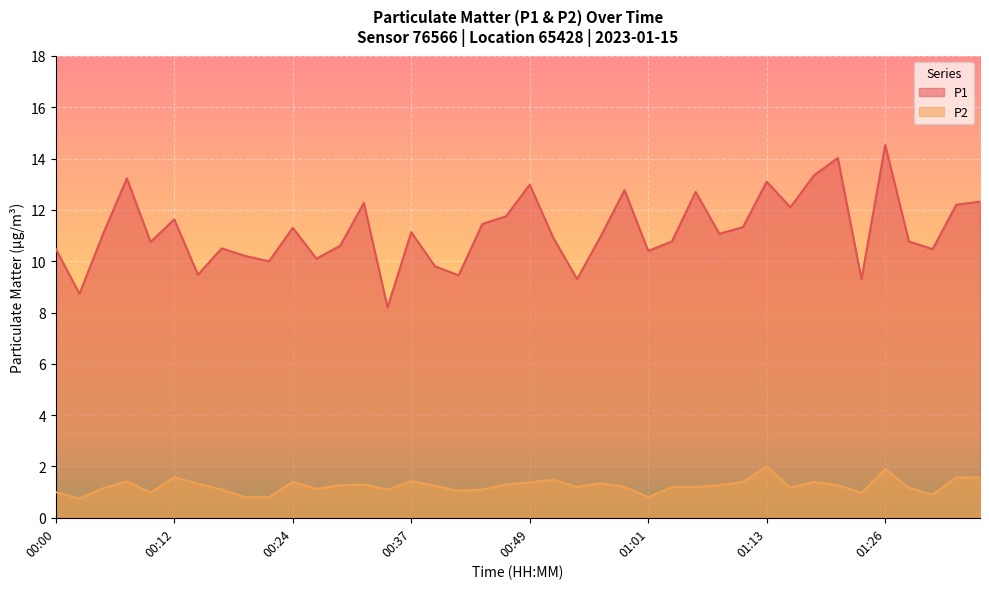

What is the difference between the P1 values at 00:17 and 01:01?

0.1